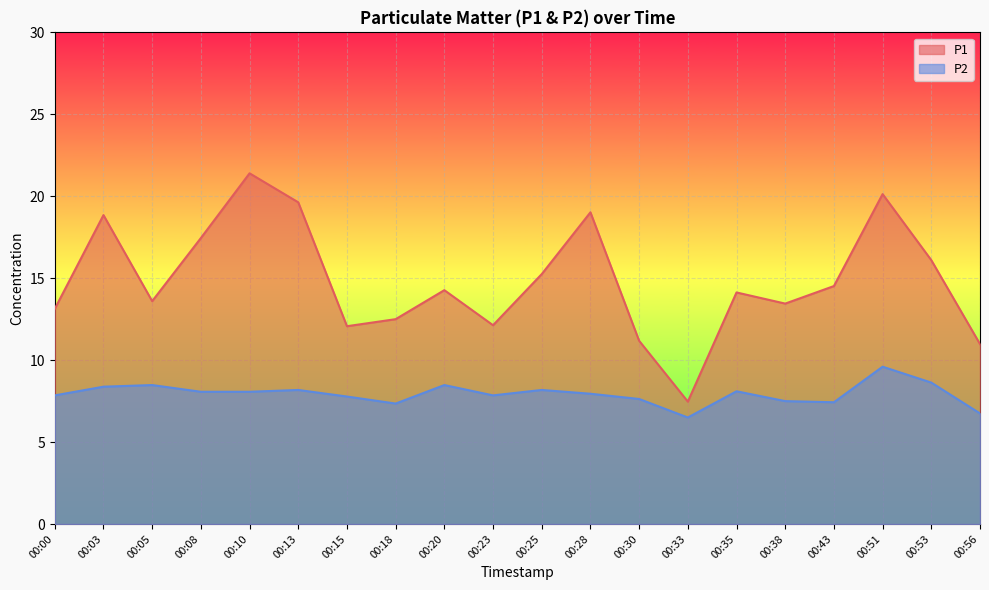

True or false: P2 and P1 intersect in this chart.

False